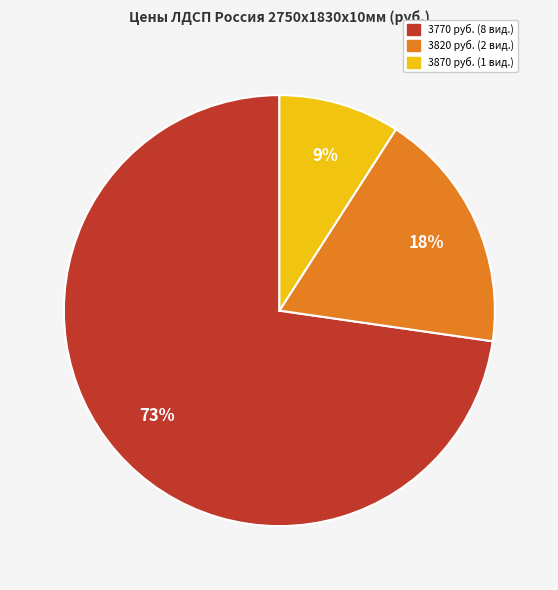

To the nearest percent, what is the average slice percentage?

33%